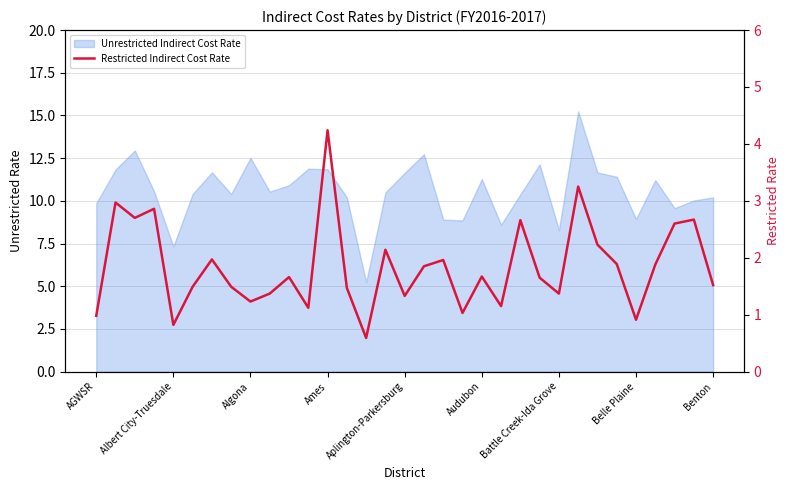

What is the value of the 27th point from the left?

2.2